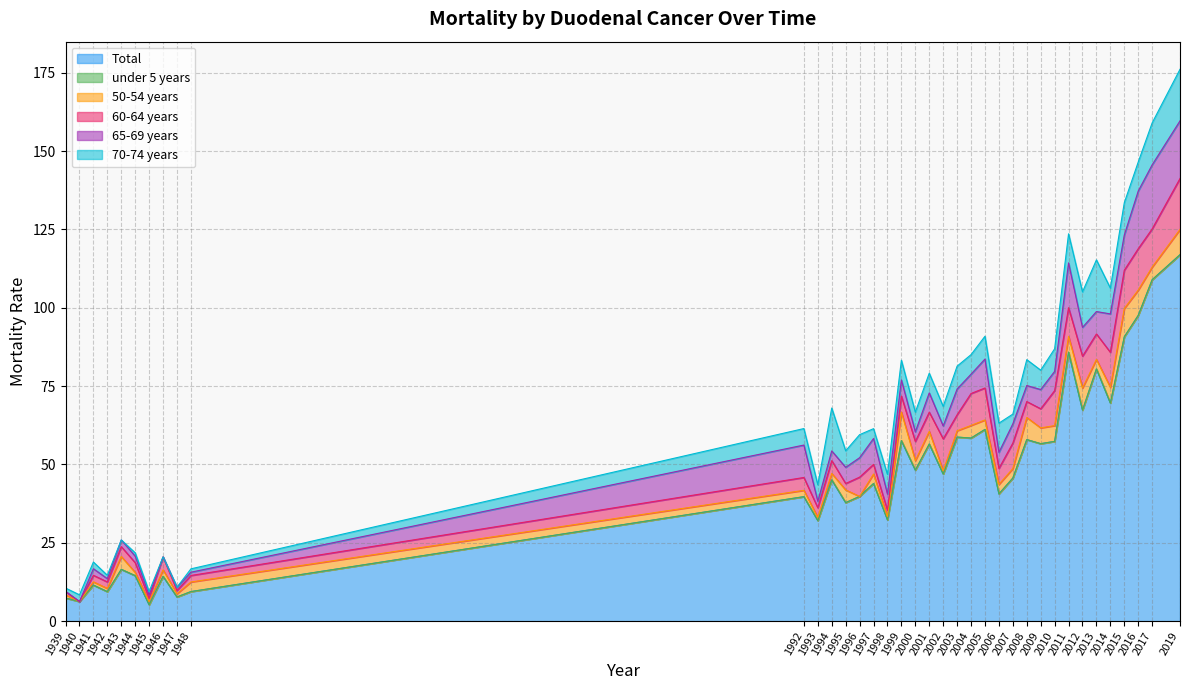

What is the sum of all 65-69 years values?

232.9